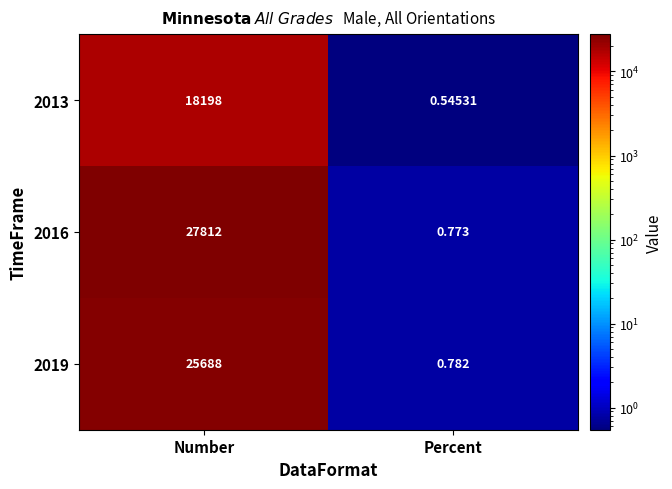

At which label does 2016 reach its minimum?

Percent